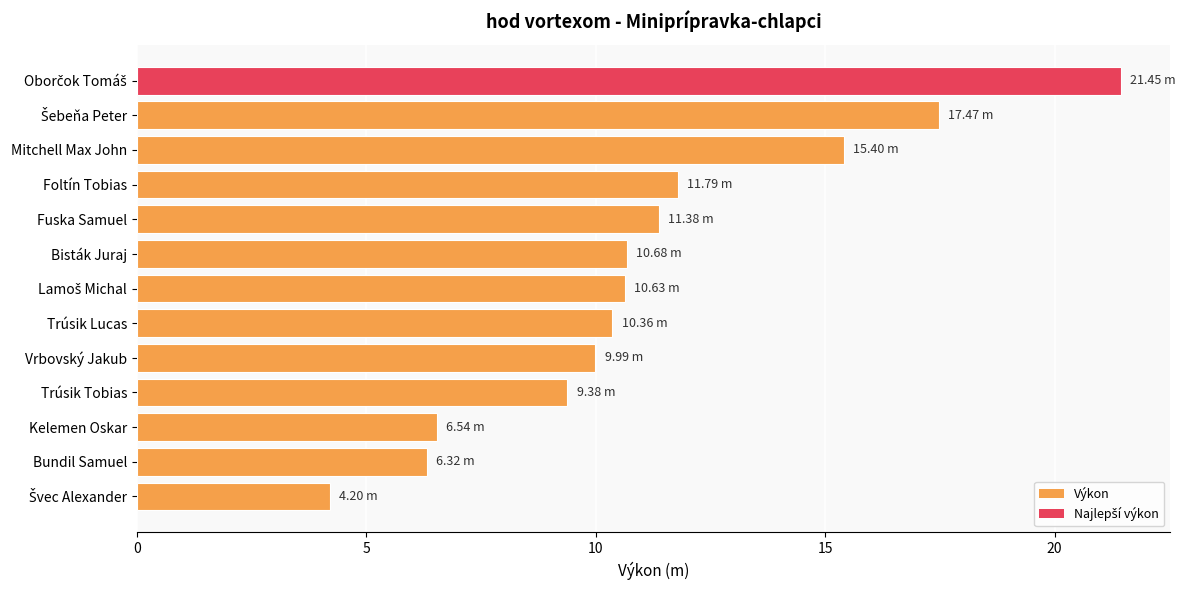

What is the average value?

11.2